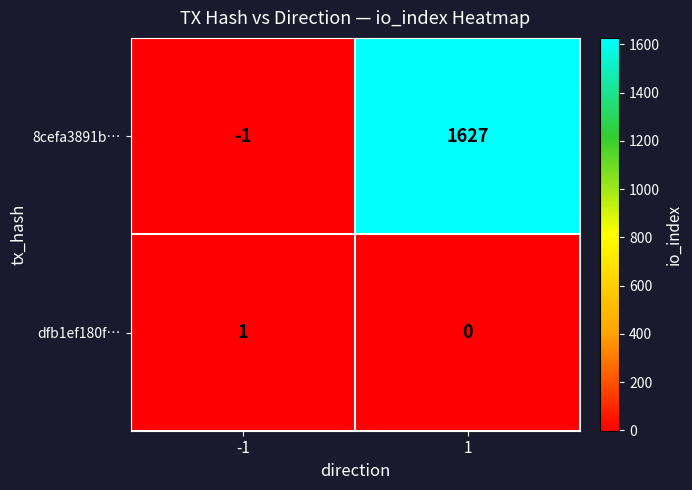

Between -1 and 1, which series saw the biggest shift?

8cefa3891b…